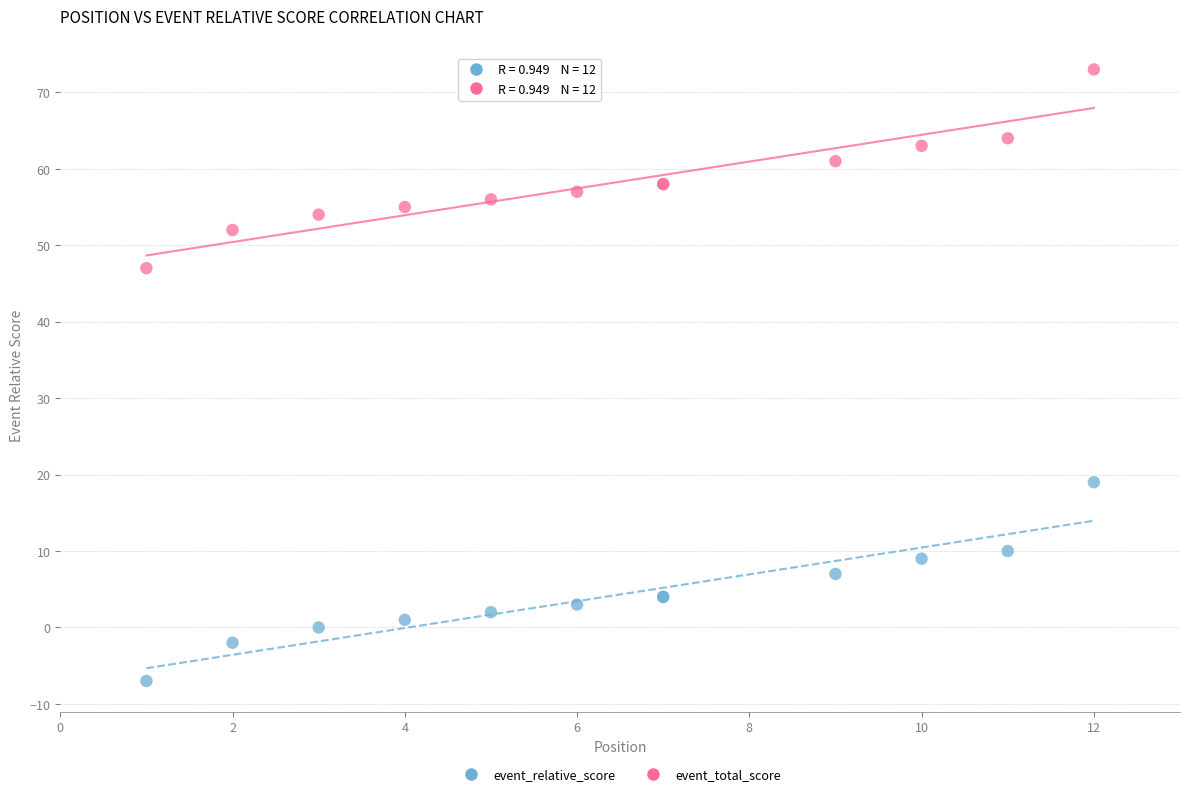

Which series contains the lowest Y value?

event_relative_score